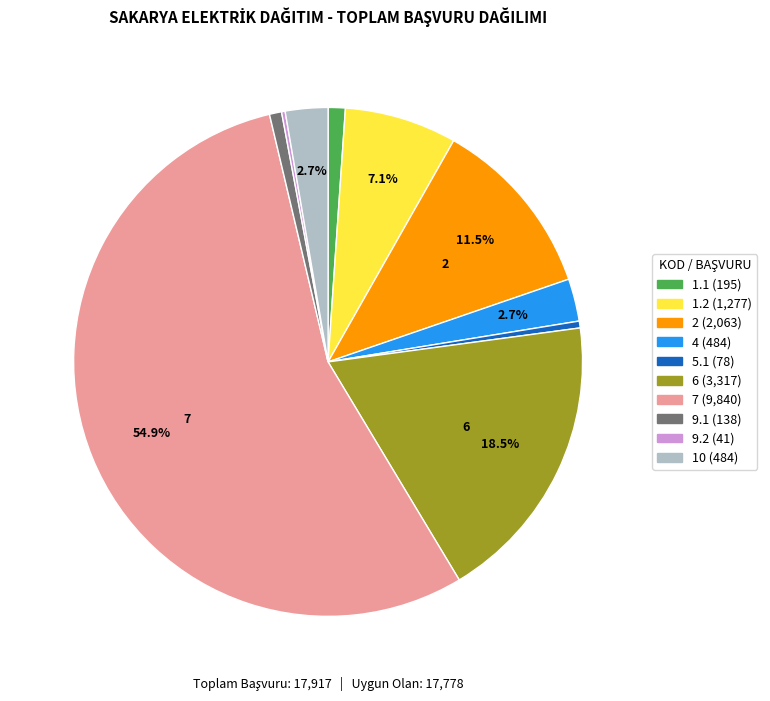

How much of the chart is everything except 2?

88.5%